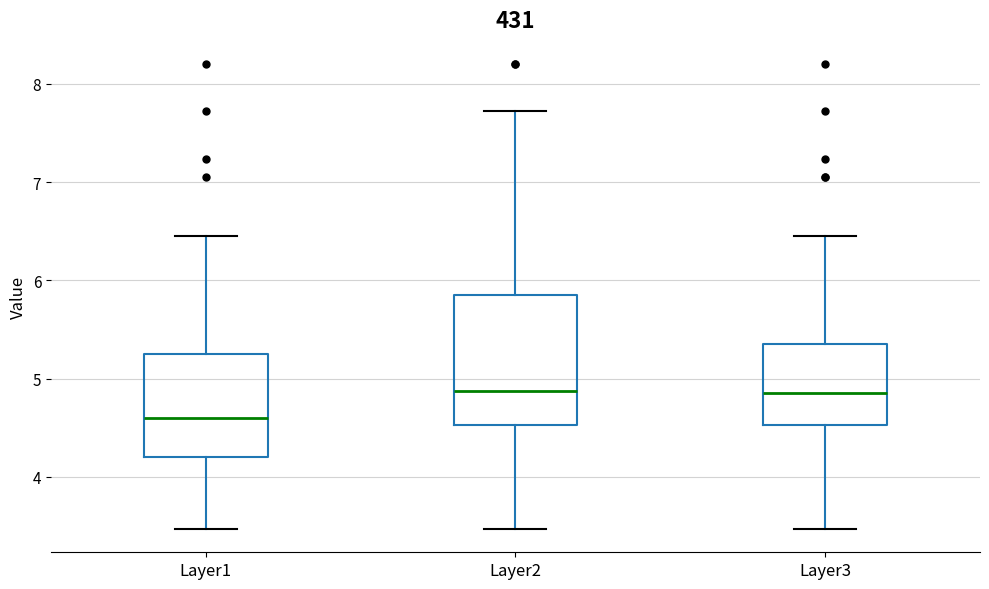

Which box is the tallest, from its lower edge to its upper edge?

Layer2